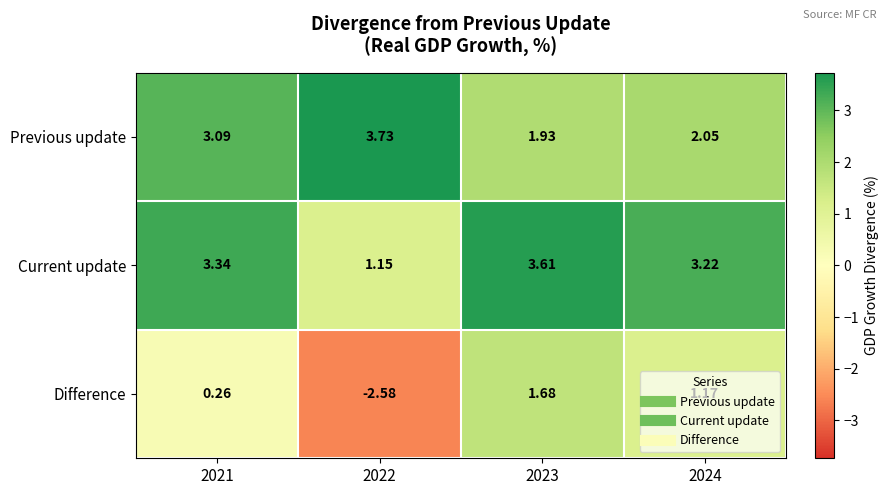

Is the value of Previous update at 2023 greater than the value of Difference at 2021?

Yes